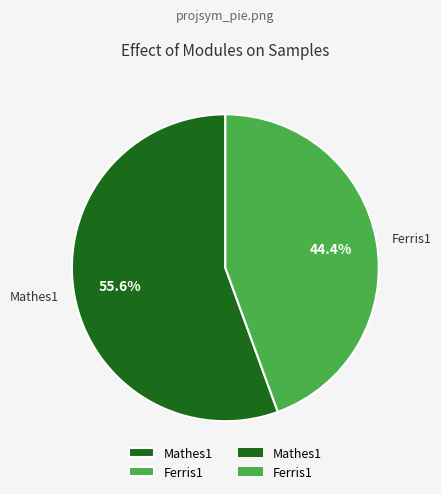

To the nearest percent, what portion does Mathes1 represent?

56%